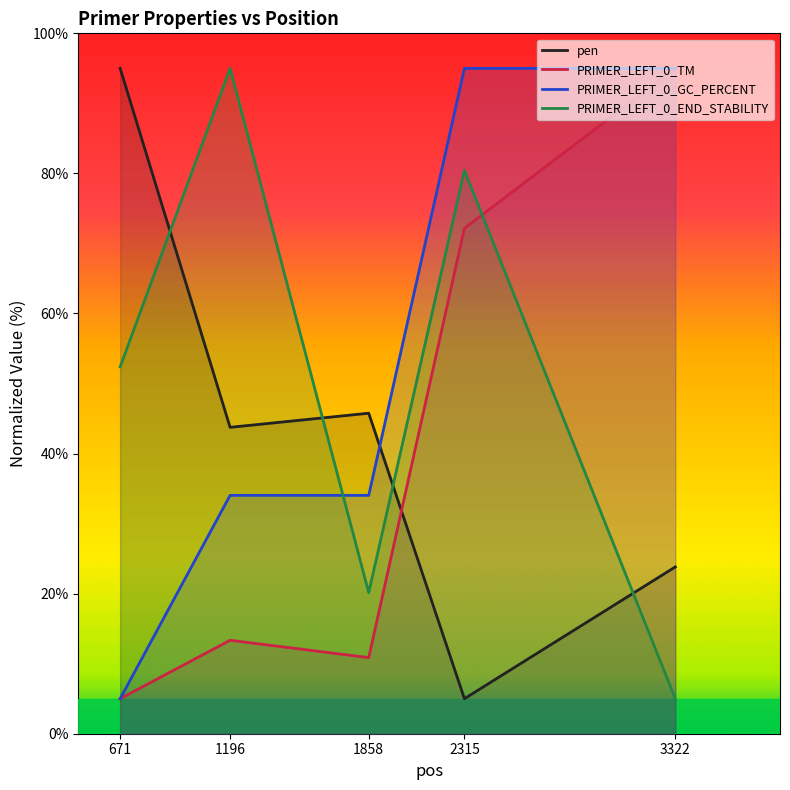

Reading left to right, what are all the values shown in this chart?

pen: 671=95.0	1196=43.7	1858=45.8	2315=5.0	3322=23.8
PRIMER_LEFT_0_TM: 671=5.0	1196=13.3	1858=10.9	2315=72.2	3322=95.0
PRIMER_LEFT_0_GC_PERCENT: 671=5.0	1196=34.0	1858=34.0	2315=95.0	3322=95.0
PRIMER_LEFT_0_END_STABILITY: 671=52.4	1196=95.0	1858=20.1	2315=80.4	3322=5.0